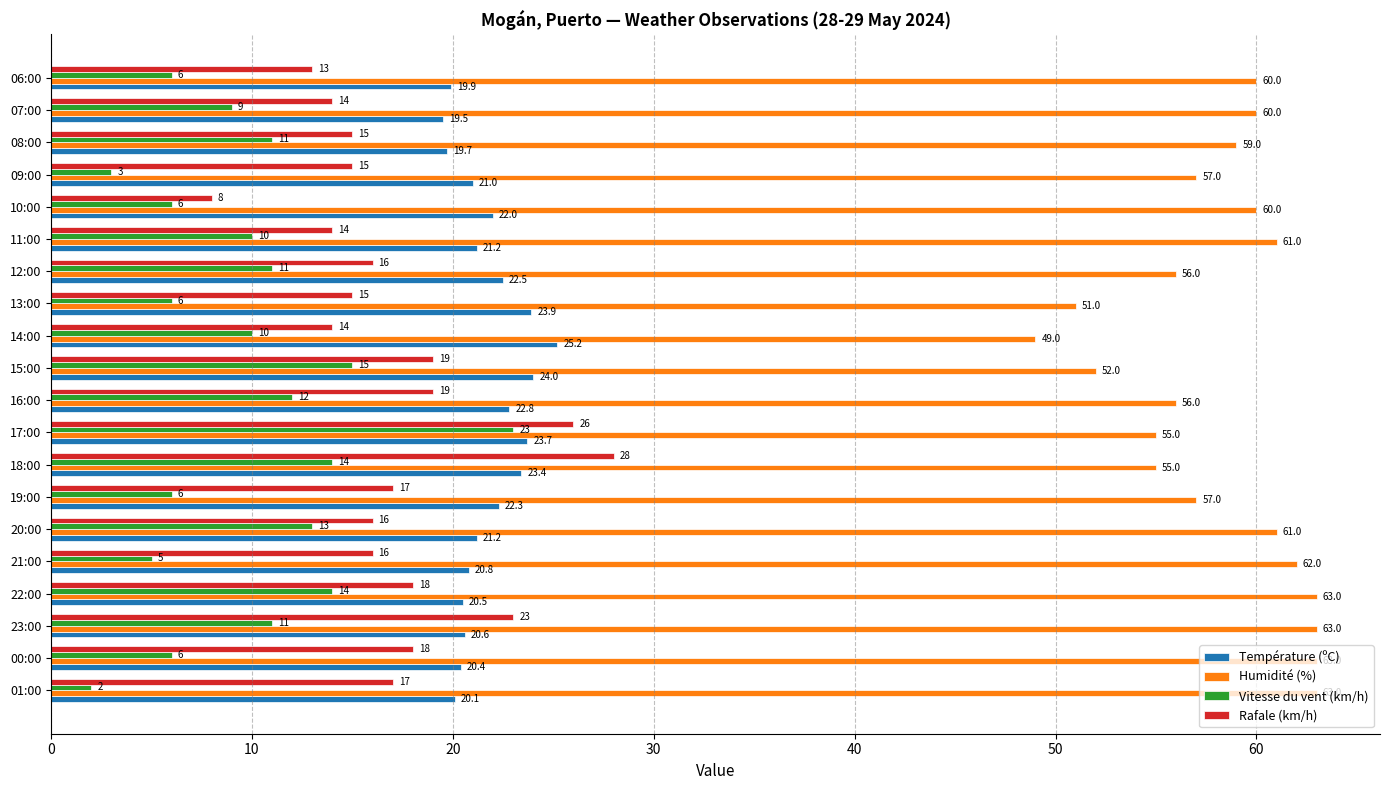

The value of Rafale (km/h) at 06:00 is 13.0. True or false?

True